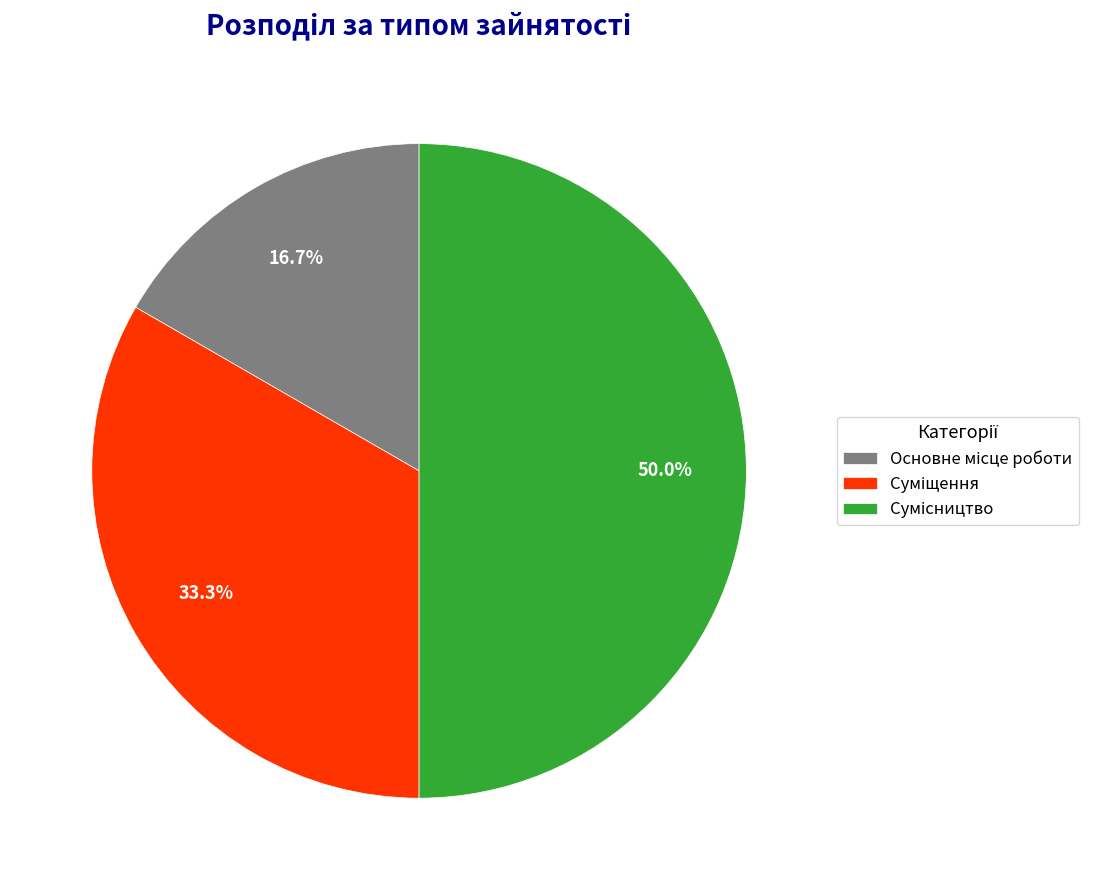

How many segments does this pie chart have?

3